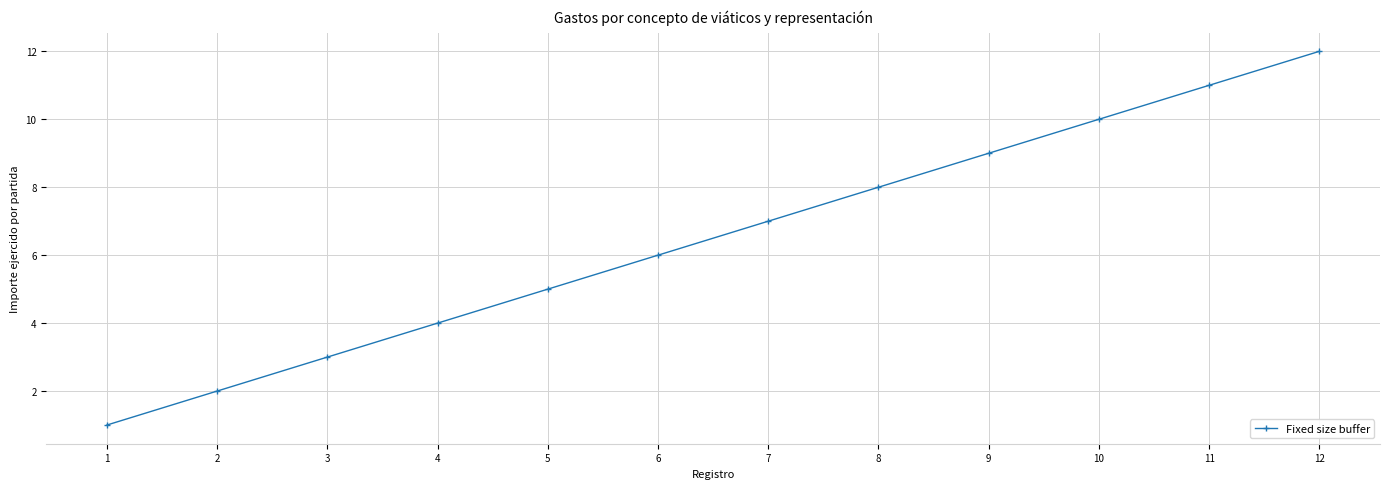

List the labels in order of value, smallest first.

1, 2, 3, 4, 5, 6, 7, 8, 9, 10, 11, 12